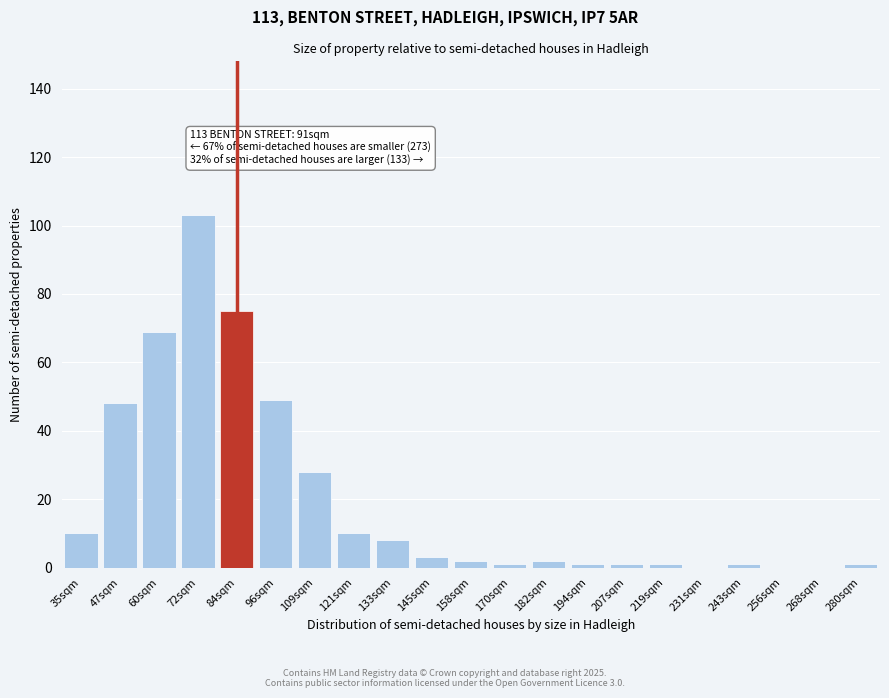

Reading left to right, extract all data points from this chart.

35sqm=10	47sqm=48	60sqm=69	72sqm=103	84sqm=75	96sqm=49	109sqm=28	121sqm=10	133sqm=8	145sqm=3	158sqm=2	170sqm=1	182sqm=2	194sqm=1	207sqm=1	219sqm=1	231sqm=0	243sqm=1	256sqm=0	268sqm=0	280sqm=1